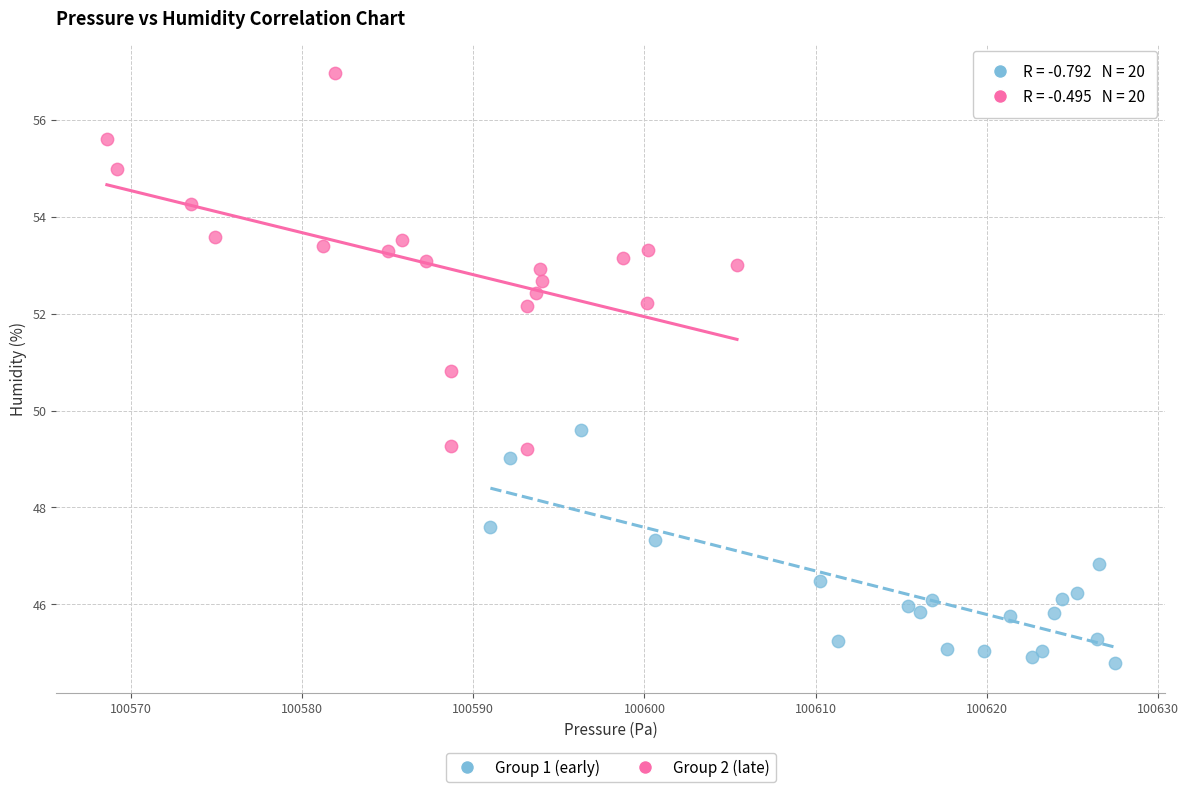

Which series has the widest spread of Y values?

Group 2 (late)